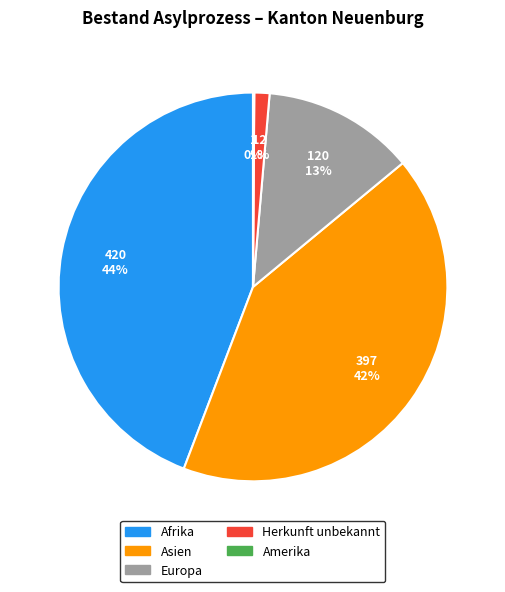

To the nearest percent, what is the difference between the largest and smallest slice percentages?

44%